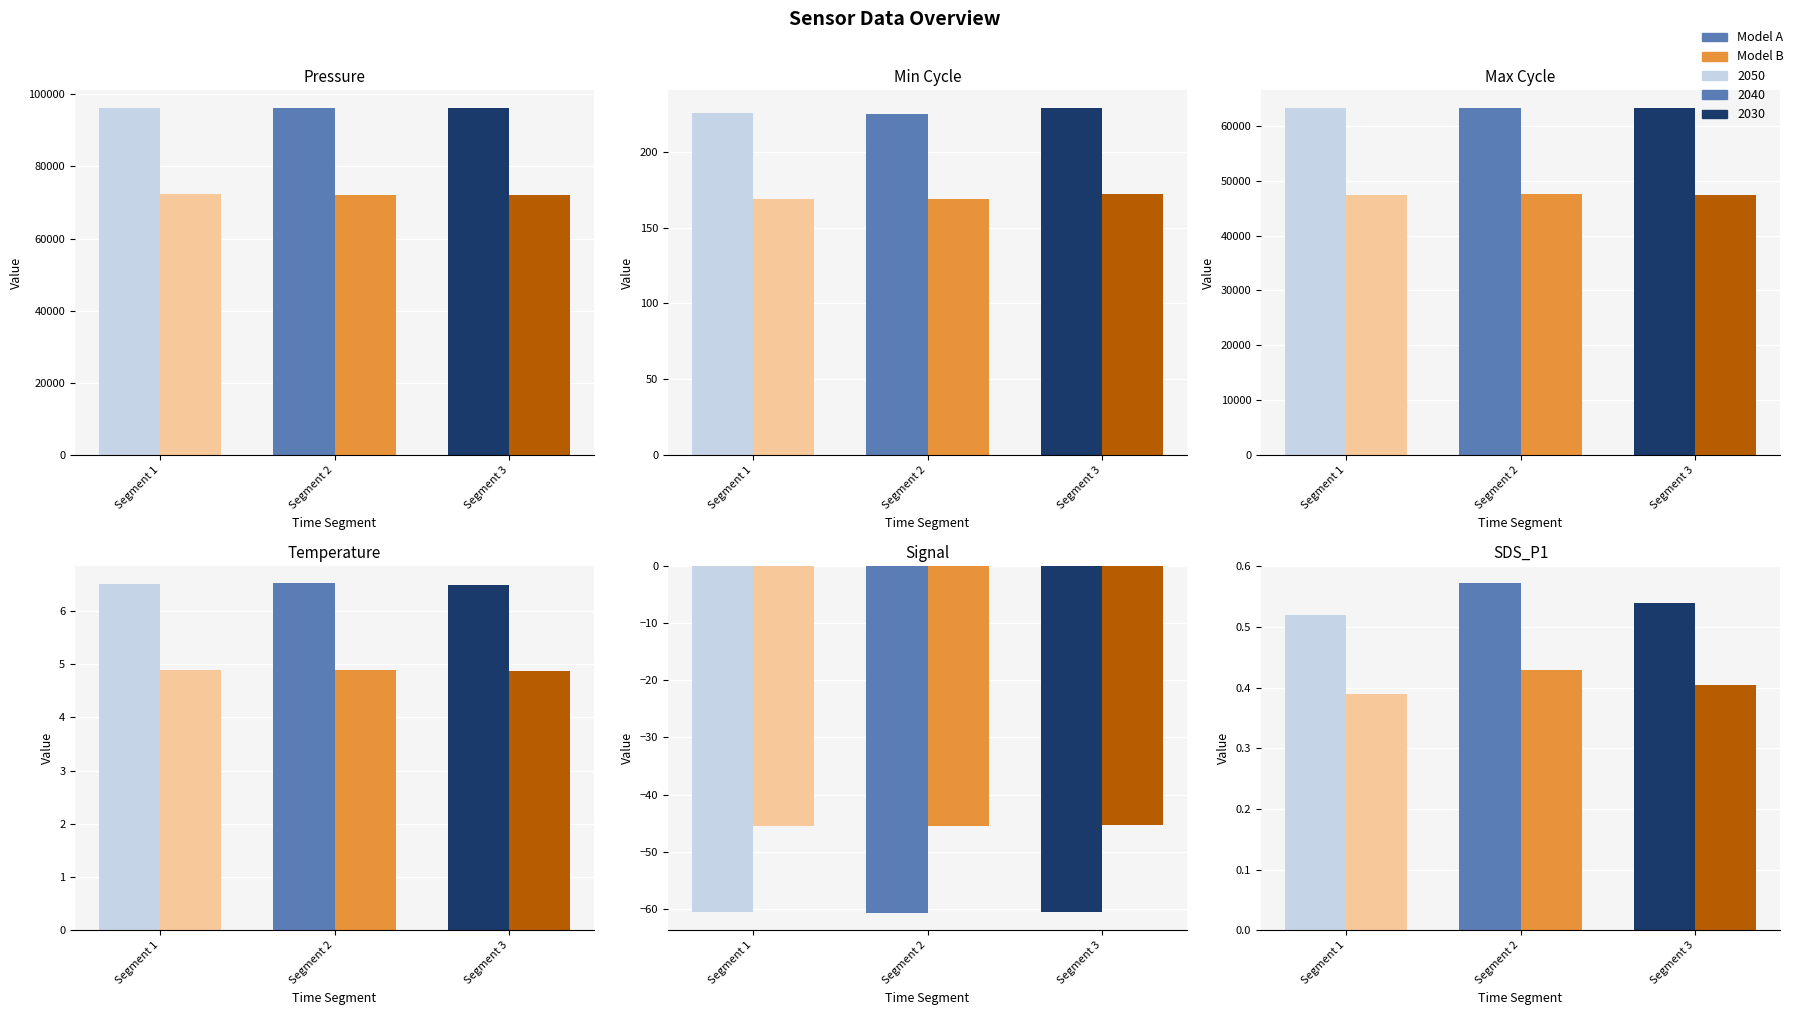

What is the value of the SDS_P1 bar at the 6th from the left?

0.5